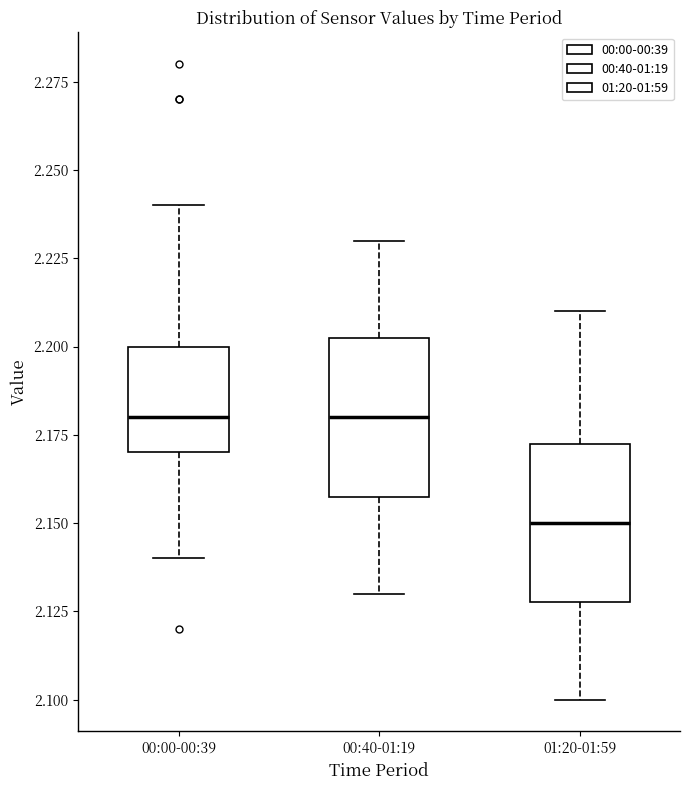

Where does the lower whisker of the box for 00:00-00:39 end on the y-axis? The values are not printed on the chart, so give them approximately, as read against the axis.

2.140